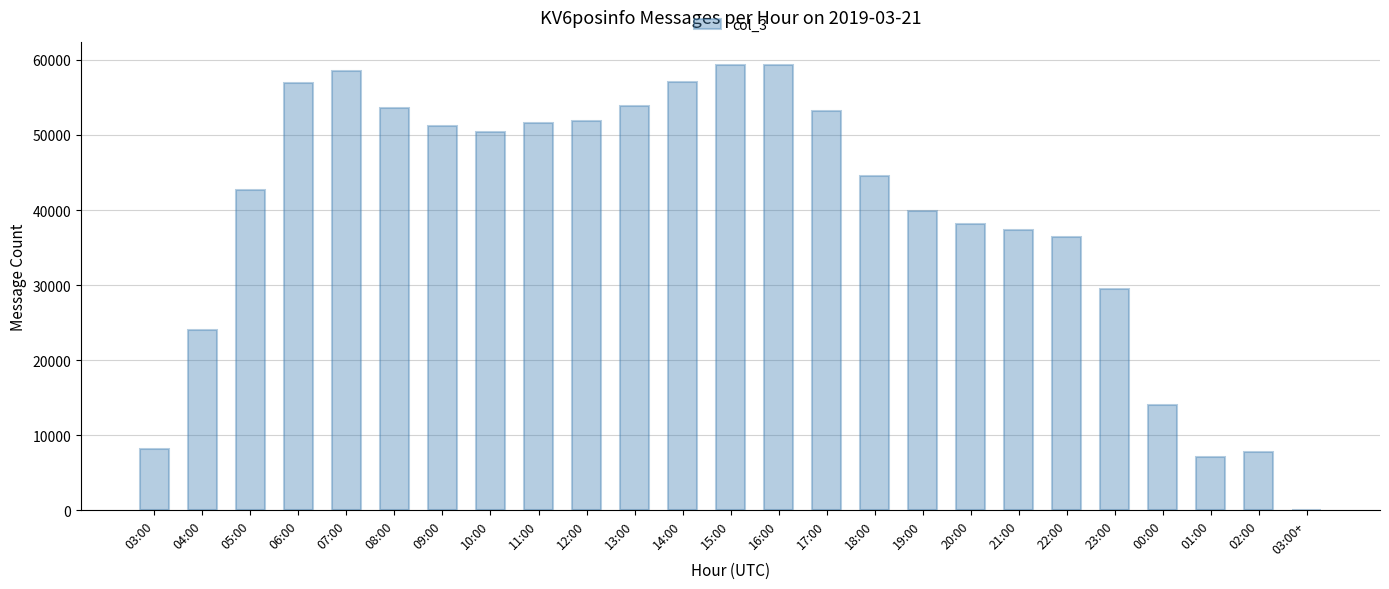

Are the bars horizontal?

No